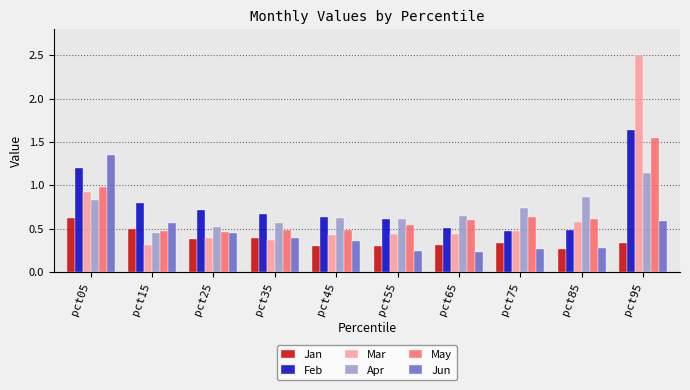

What is the sum of the May values at pct15 and pct55?

1.0